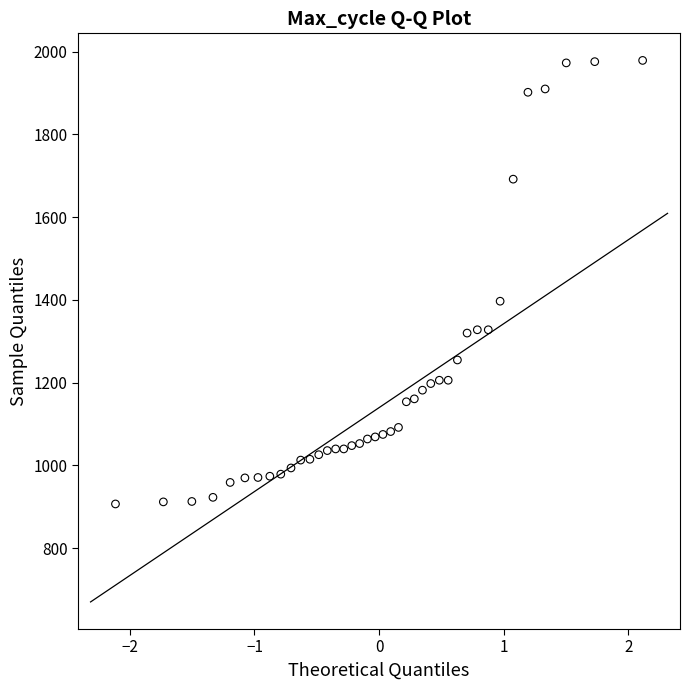

What is the range of Y values (max minus min)?

1072